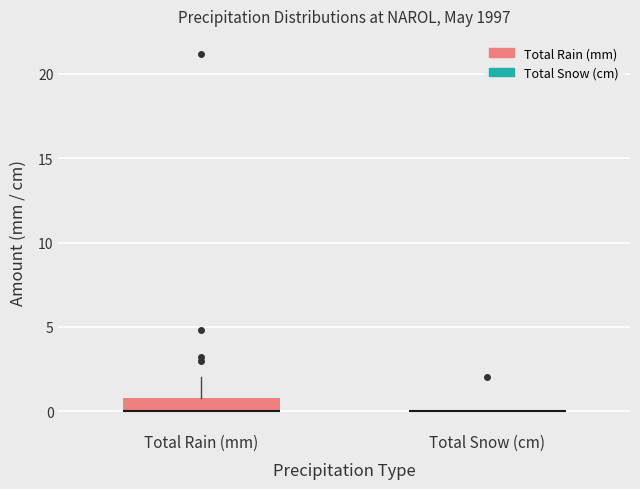

Comparing the boxes themselves (not the whiskers), which one is the tallest?

Total Rain (mm)